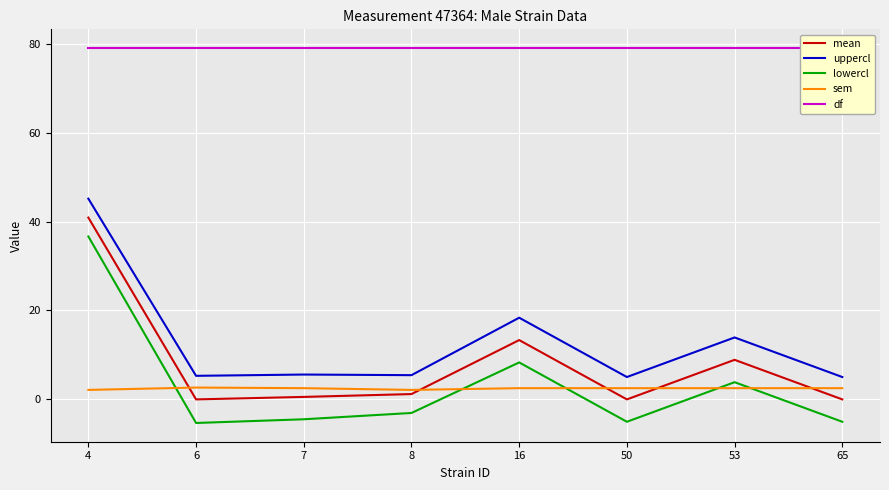

True or false: mean has a value of 0.4 at 8.

False